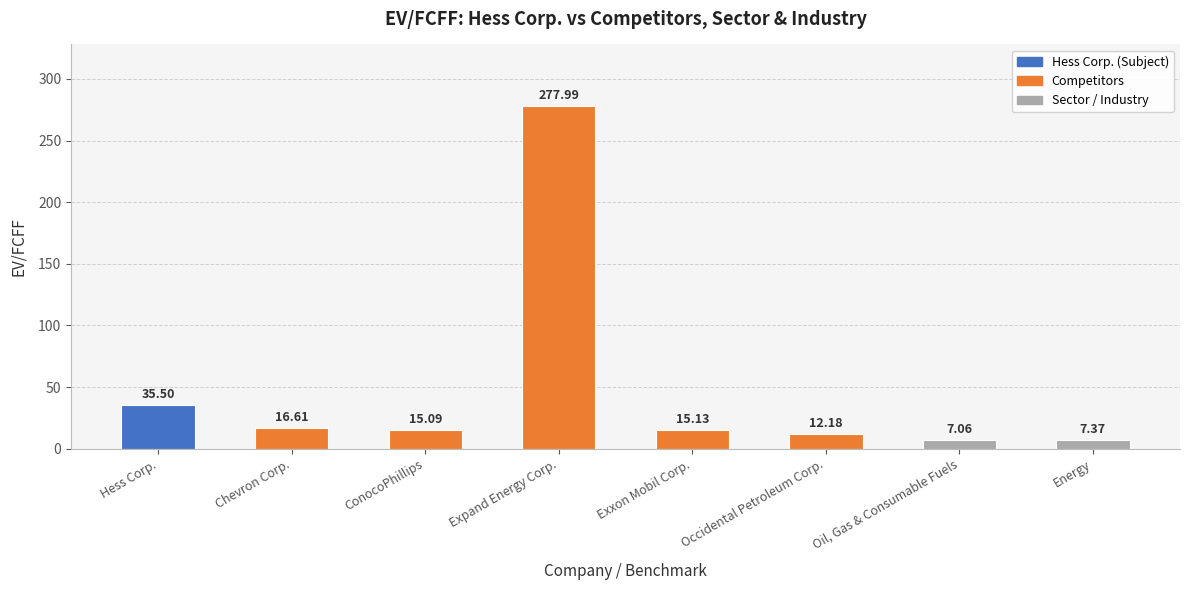

Is it true that the value at Expand Energy Corp. is 499.2?

False